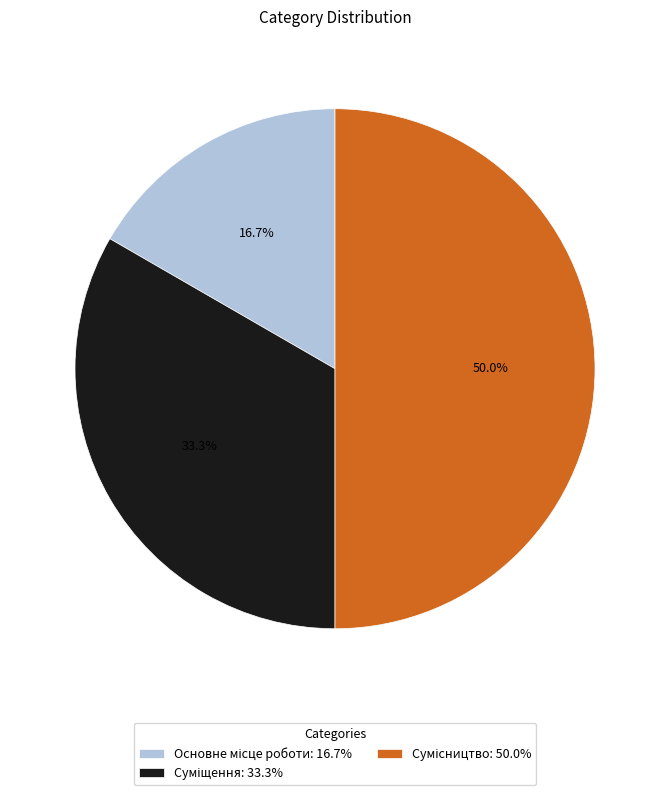

True or false: Сумісництво accounts for 50% of the total.

True